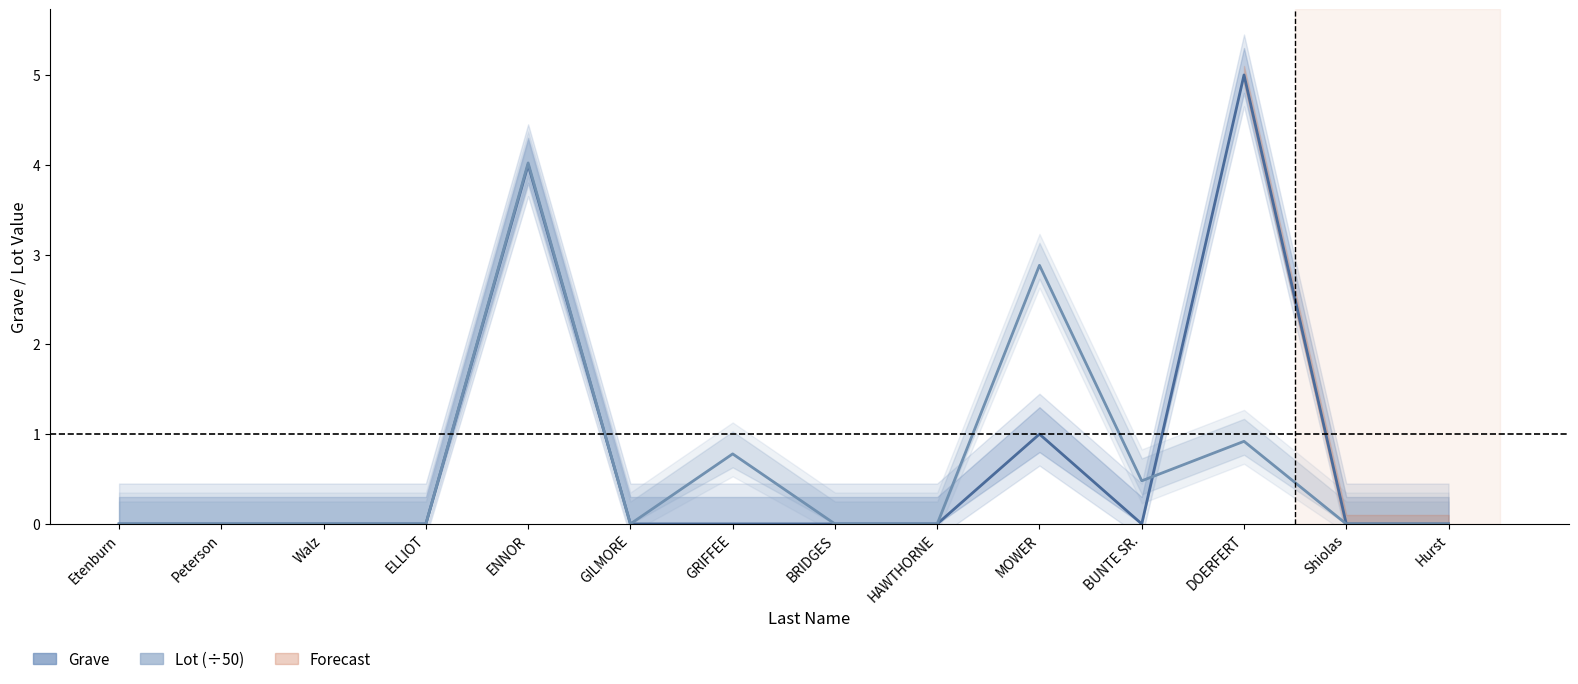

Which series has the largest total across all categories?

Grave